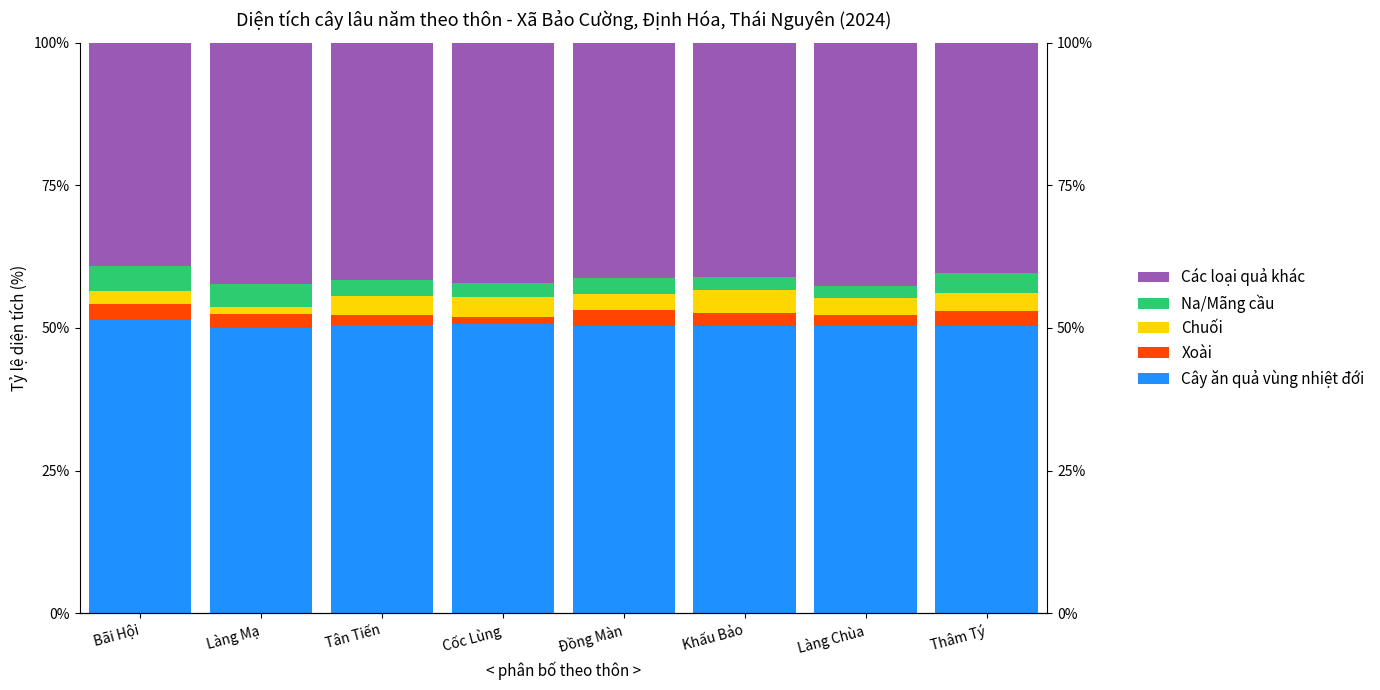

What value does the Na/Mãng cầu series have at Thâm Tý?

3.5